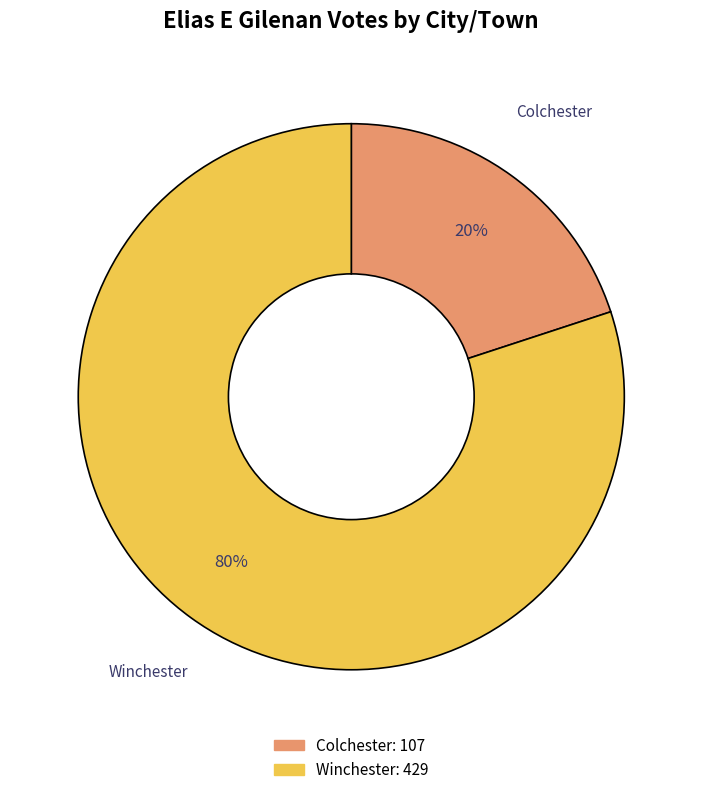

Is the sum of Colchester and Winchester greater than half?

Yes